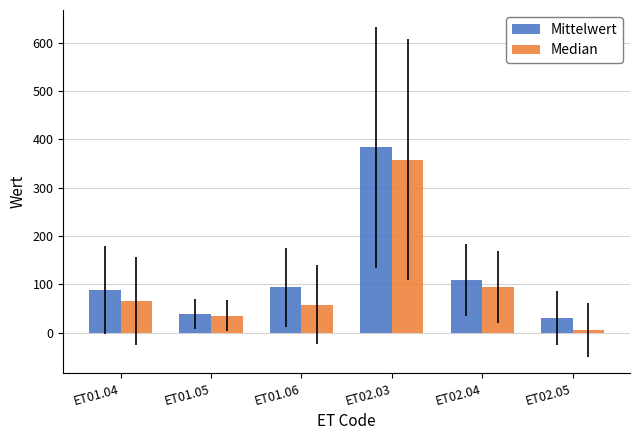

Does the chart contain any negative values?

No